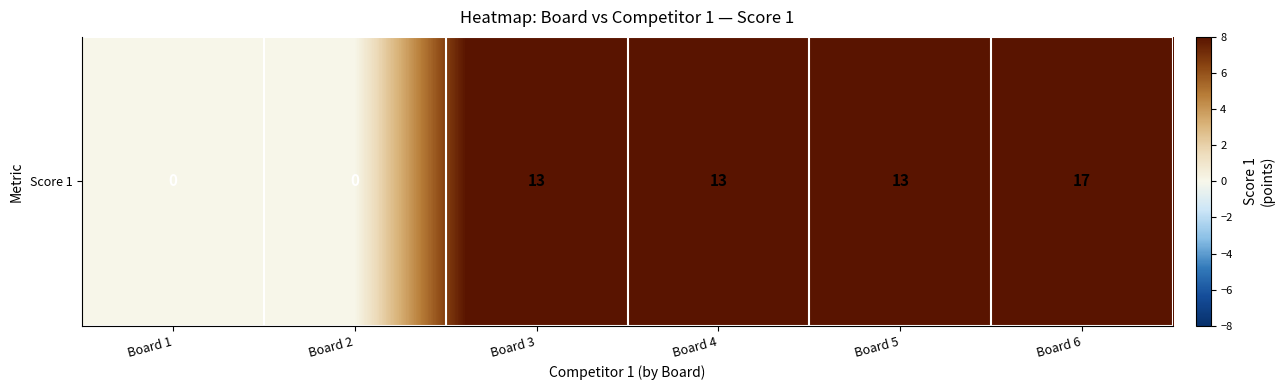

How many series are shown in this chart?

1